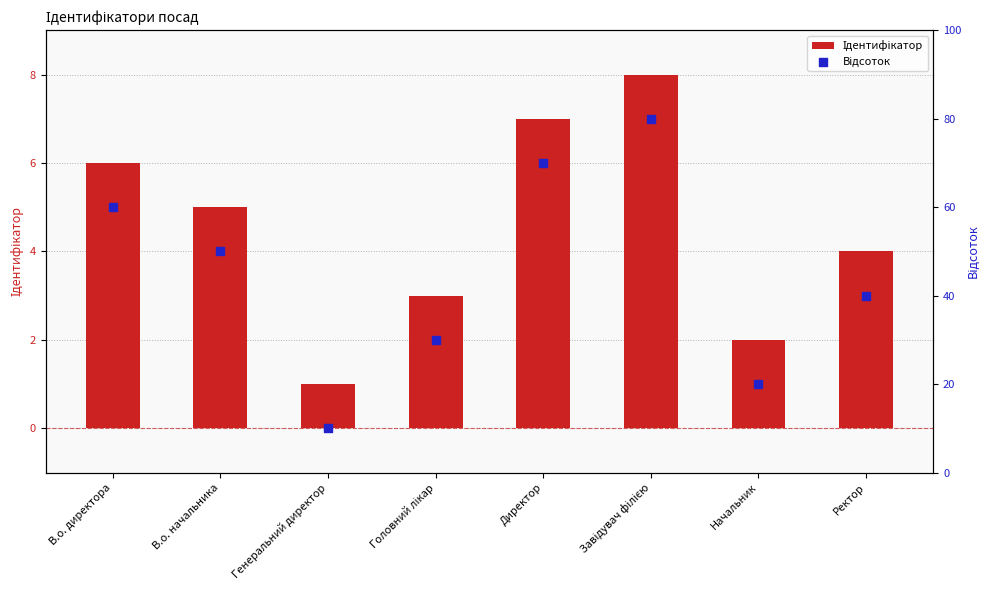

Which series has the largest total across all categories?

Відсоток